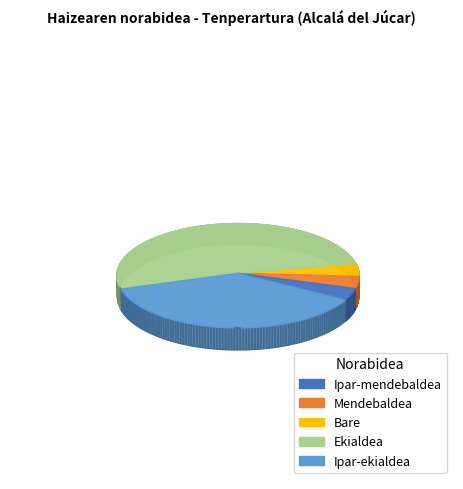

What is the largest slice in the pie chart?

Ekialdea